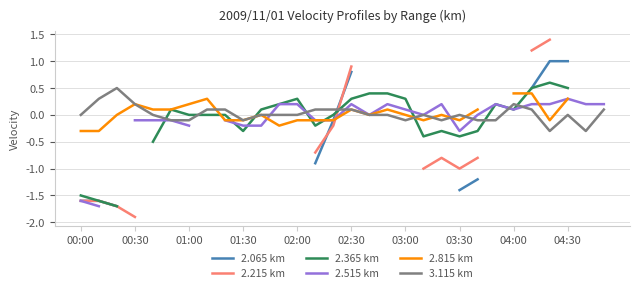

What is the highest value of the 3.115 km series?

0.5